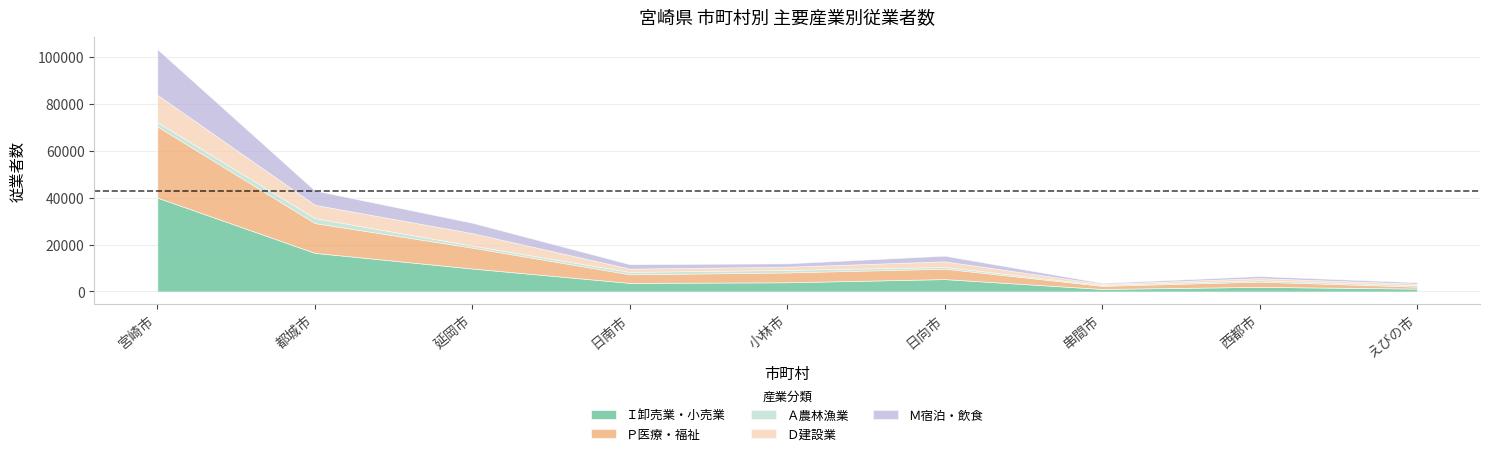

True or false: Ｍ宿泊・飲食 has more than 0 interior local peaks.

True